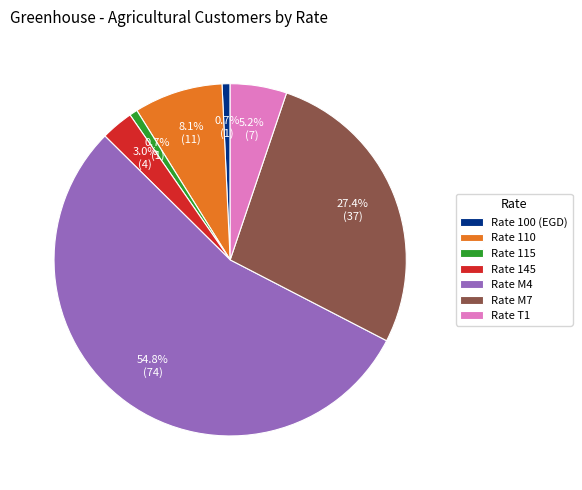

Which slice is the largest?

Rate M4